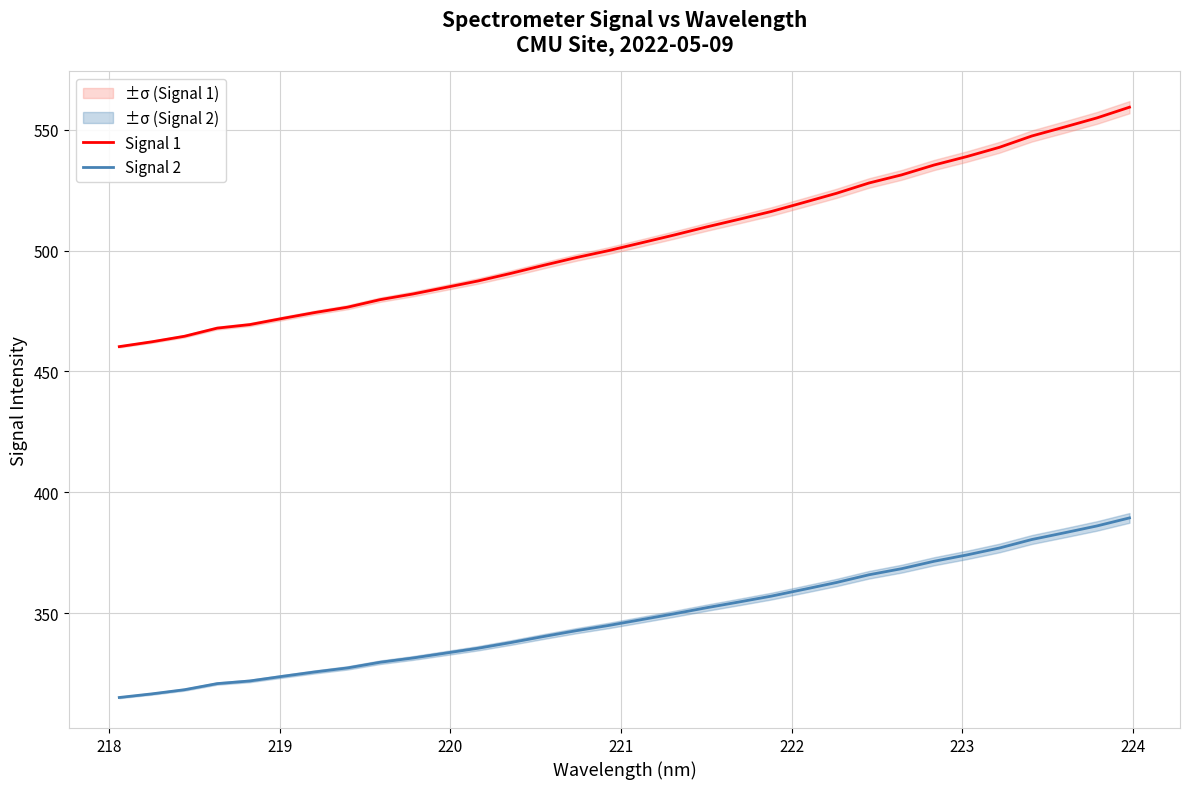

True or false: Signal 1 and Signal 2 cross at least once.

False